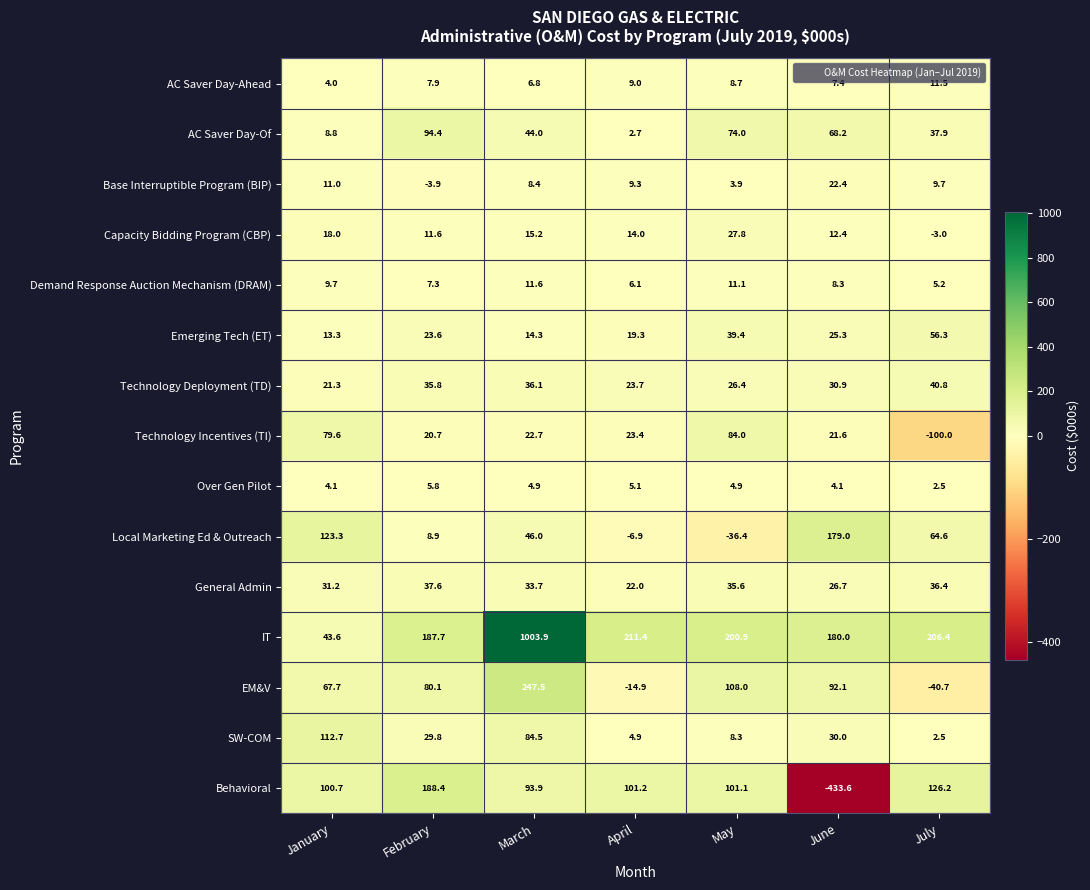

List the series in order of their peak value, highest first.

IT, EM&V, Behavioral, Local Marketing Ed & Outreach, SW-COM, AC Saver Day-Of, Technology Incentives (TI), Emerging Tech (ET), Technology Deployment (TD), General Admin, Capacity Bidding Program (CBP), Base Interruptible Program (BIP), Demand Response Auction Mechanism (DRAM), AC Saver Day-Ahead, Over Gen Pilot